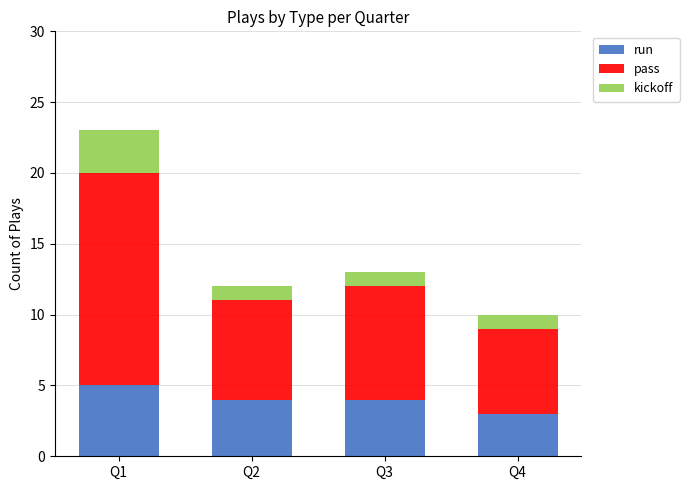

Reading right to left, what are the values for run?

3	4	4	5